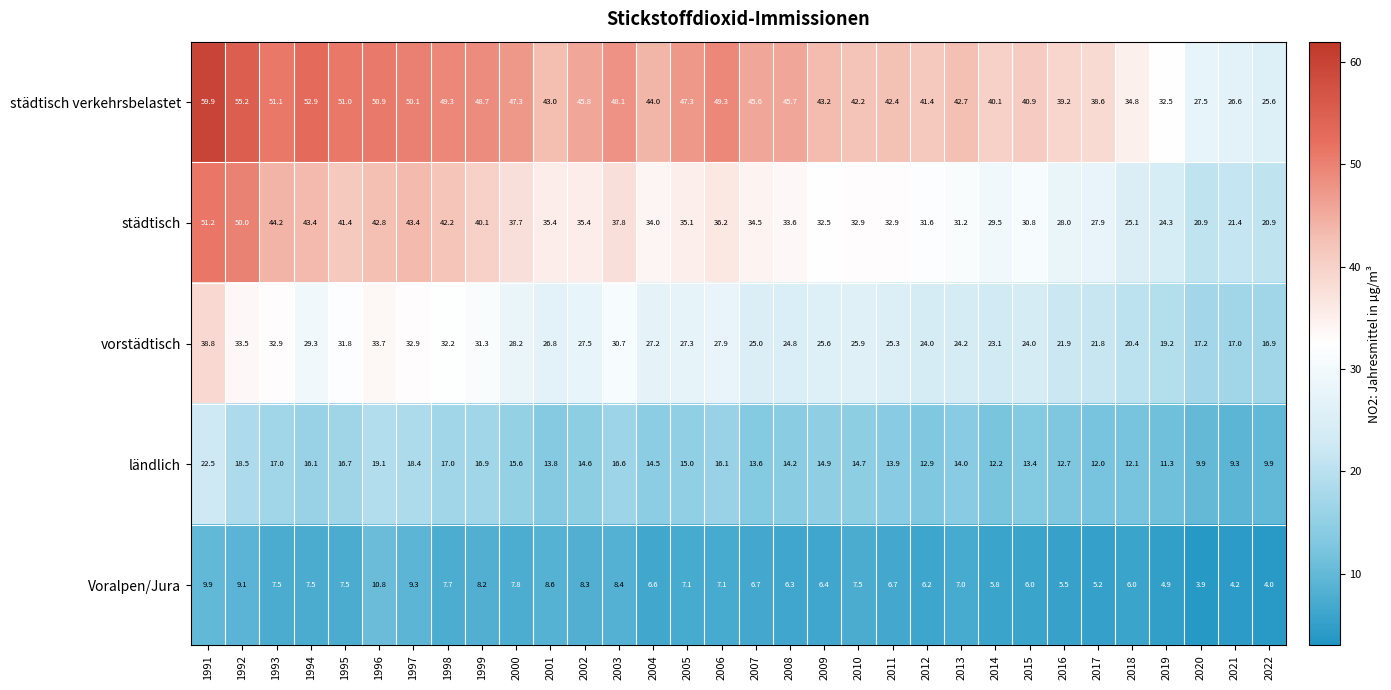

What is the difference between the maximum and minimum values in the Voralpen/Jura series?

6.9